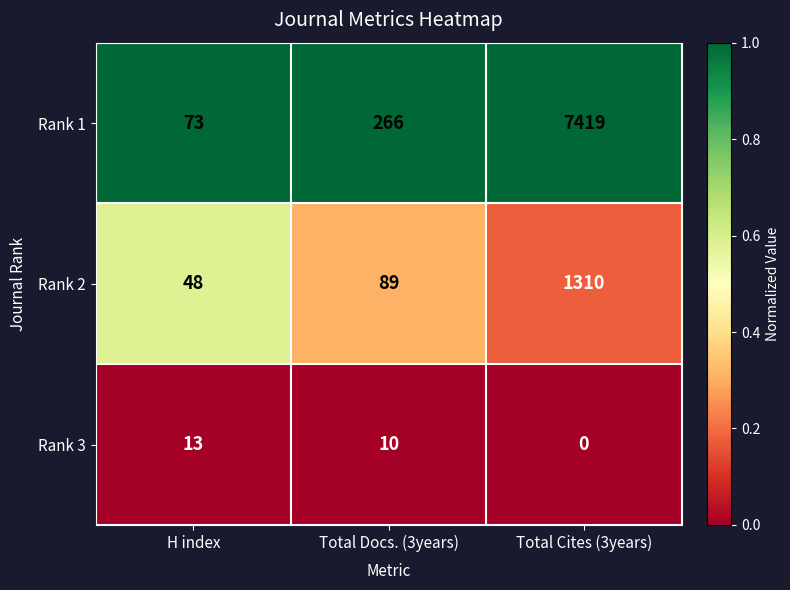

Reading right to left, extract all data points from this chart.

Rank 1: Total Cites (3years)=7419	Total Docs. (3years)=266	H index=73
Rank 2: Total Cites (3years)=1310	Total Docs. (3years)=89	H index=48
Rank 3: Total Cites (3years)=0	Total Docs. (3years)=10	H index=13